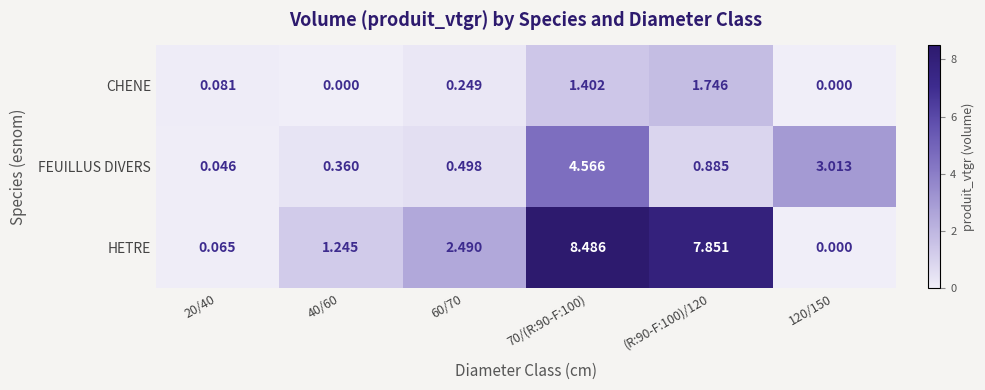

List the series in order of their peak value, lowest first.

CHENE, FEUILLUS DIVERS, HETRE